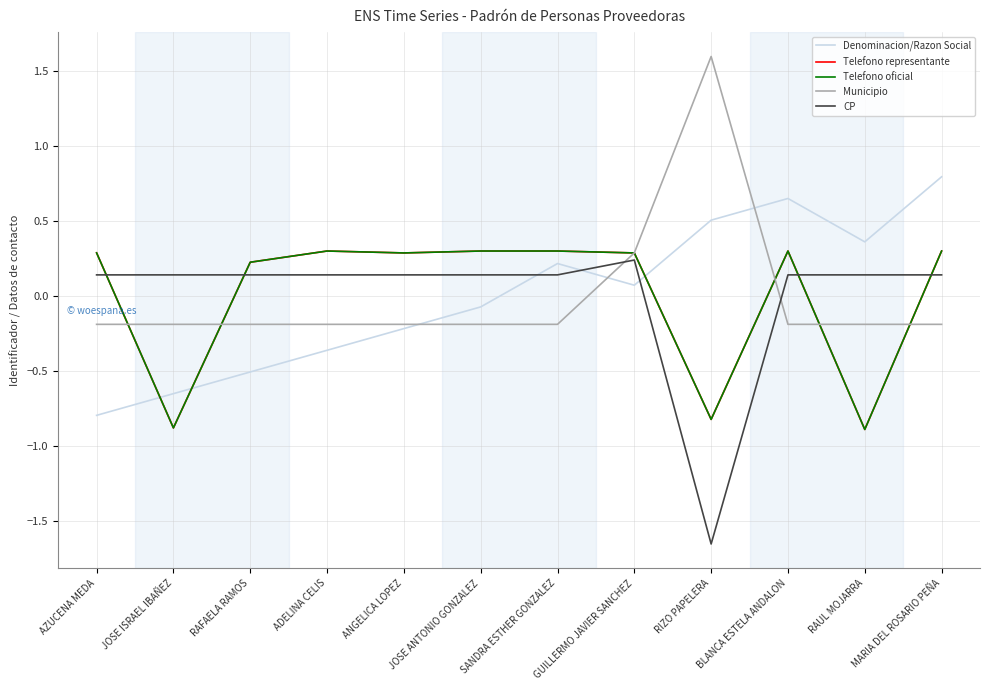

Does the chart display data point markers on the line(s)?

No